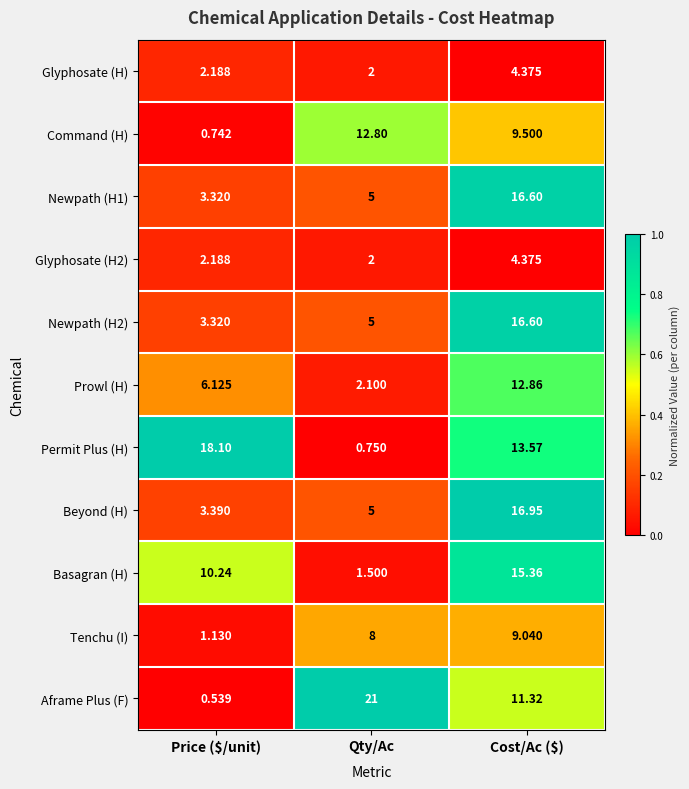

Which series changed the most between Price ($/unit) and Qty/Ac?

Aframe Plus (F)